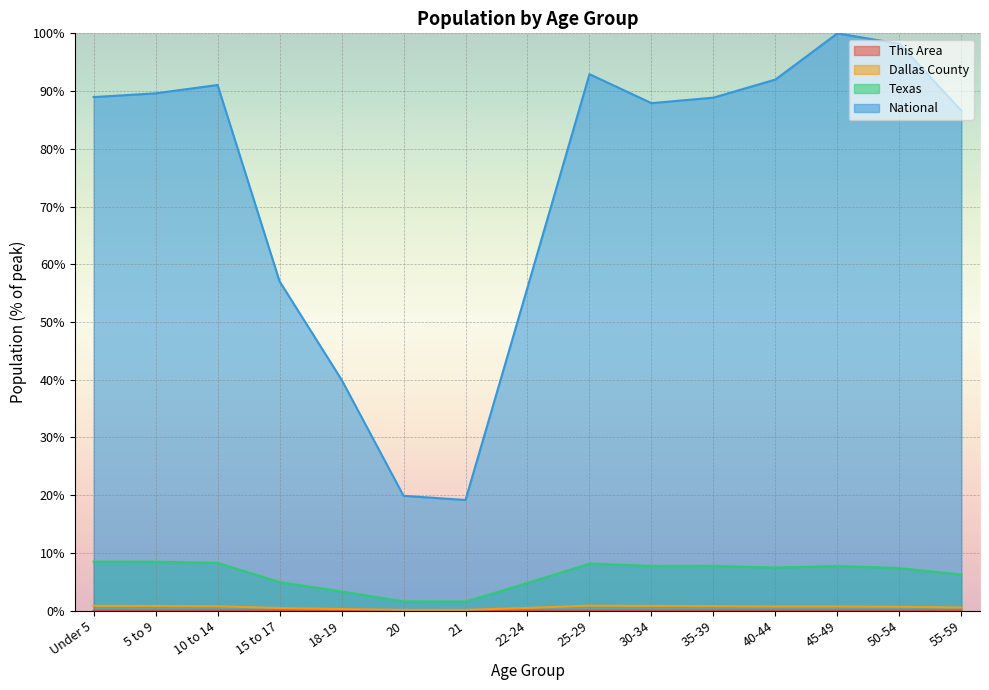

Reading right to left, list all the values displayed in this chart.

This Area: 0.0	0.0	0.0	0.0	0.0	0.0	0.0	0.0	0.0	0.0	0.0	0.0	0.0	0.0	0.0
Dallas County: 0.5	0.7	0.7	0.7	0.8	0.8	0.9	0.5	0.1	0.1	0.3	0.5	0.8	0.8	0.8
Texas: 6.3	7.4	7.8	7.5	7.8	7.8	8.2	4.8	1.6	1.6	3.3	5.0	8.3	8.5	8.5
National: 86.6	98.2	100.0	92.0	88.9	87.9	92.9	56.0	19.2	19.9	40.0	57.0	91.1	89.6	89.0